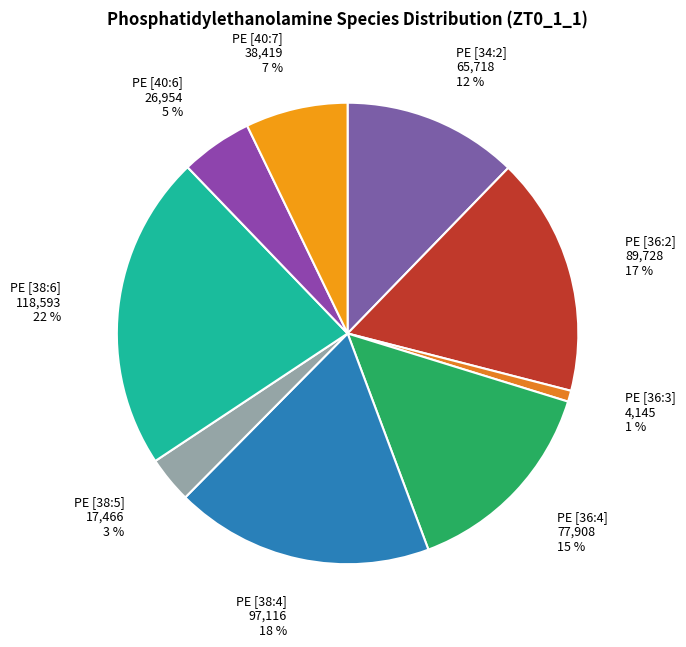

Does PE [36:2] account for over 50% of the chart?

No